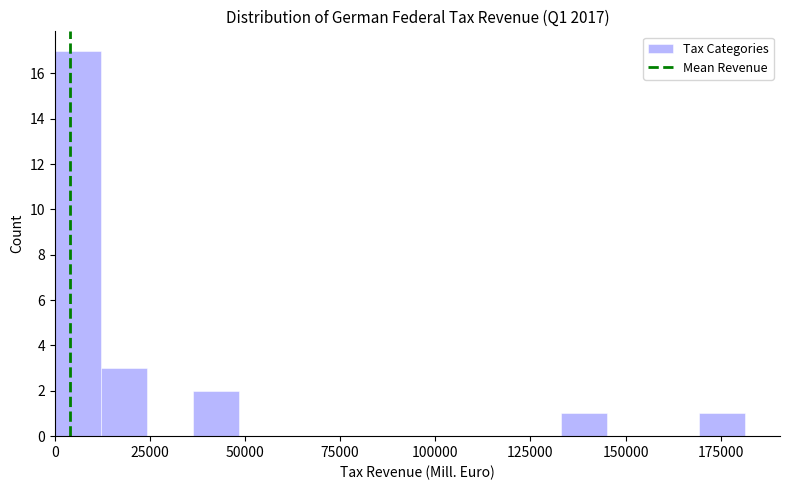

Around what value on the x-axis is the tallest bar? Give the approximate position of its centre, as read against the axis.

5000